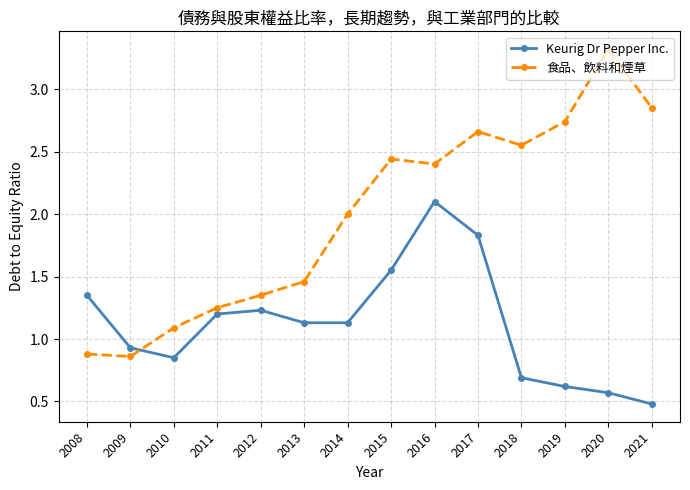

Rank the series by their maximum value, from lowest to highest.

Keurig Dr Pepper Inc., 食品、飲料和煙草